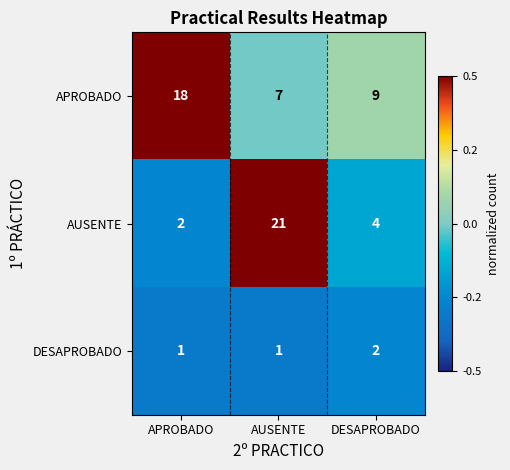

Reading left to right, what are all the values shown in this chart?

APROBADO: 18	7	9
AUSENTE: 2	21	4
DESAPROBADO: 1	1	2